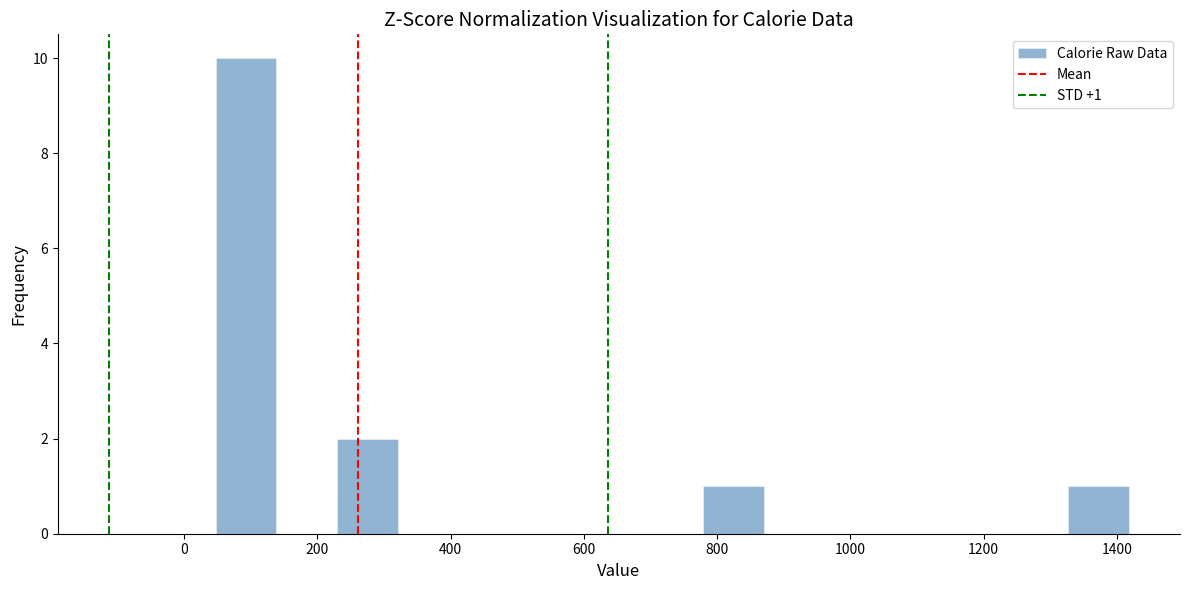

Over which range of the x-axis is the bar tallest?

40 to 140